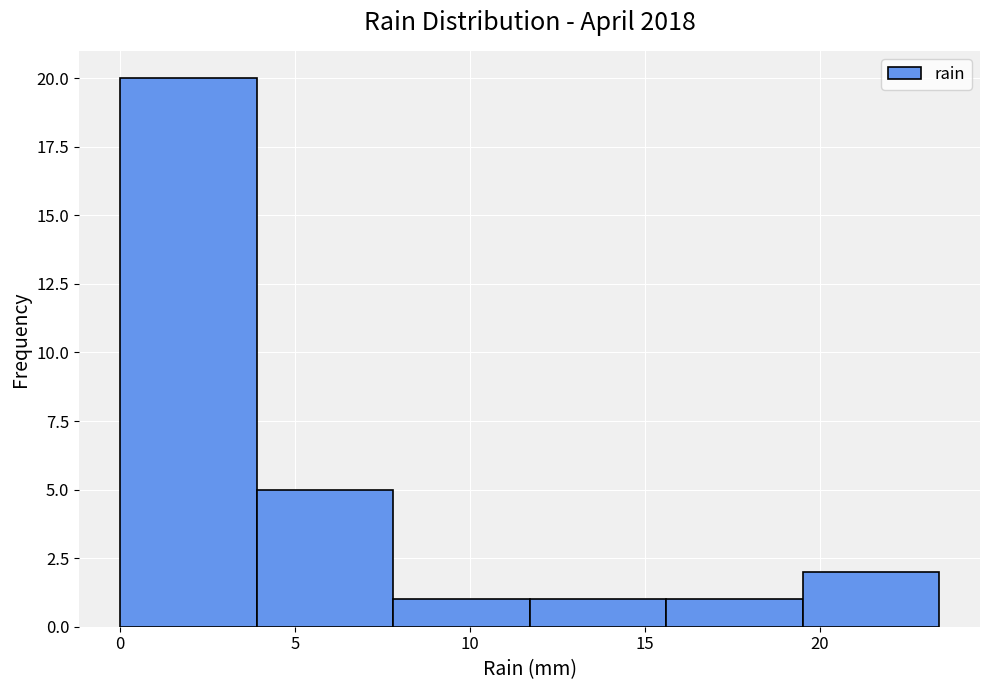

Reading left to right, transcribe this chart: for each bar, give the range it covers on the x-axis and its height. Neither the bar edges nor the heights are printed on the chart, so give them approximately, as read against the axes.

0.0 to 3.9: 20
3.9 to 7.8: 5
7.8 to 11.7: 1
11.7 to 15.6: 1
15.6 to 19.5: 1
19.5 to 23.4: 2